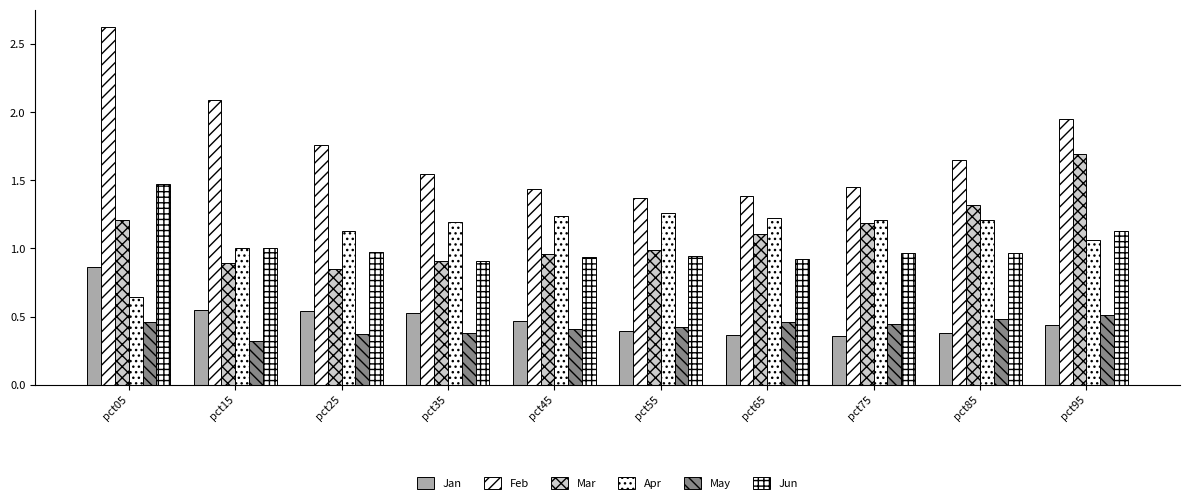

Count the number of data series in this chart.

6